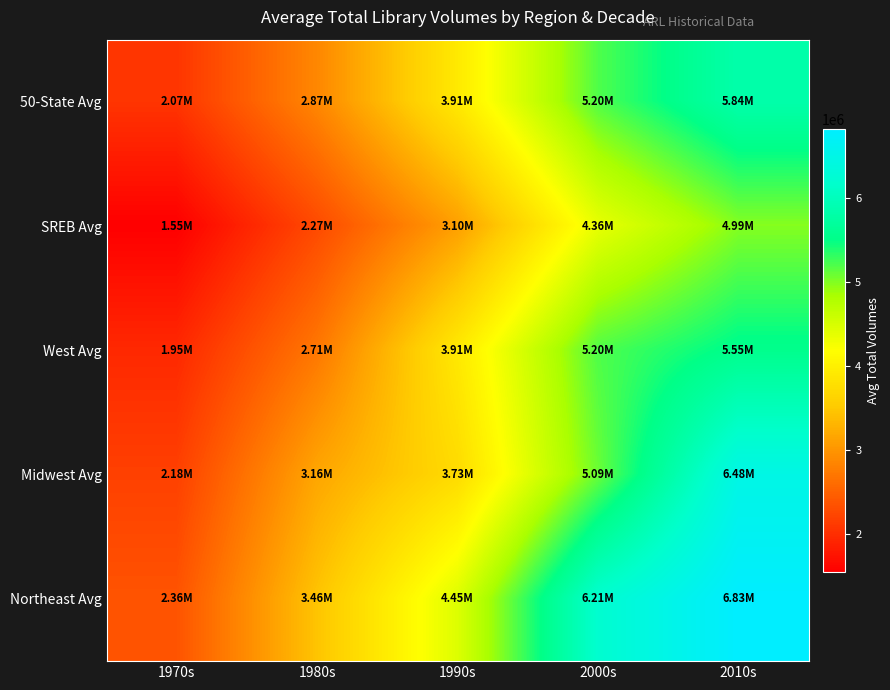

Reading left to right, what are all the values shown in this chart?

50-State Avg: 1970s=2068160.0	1980s=2866046.1	1990s=3910801.1	2000s=5197066.4	2010s=5837235.0
SREB Avg: 1970s=1545068.9	1980s=2269908.7	1990s=3097535.0	2000s=4361202.8	2010s=4987973.0
West Avg: 1970s=1945640.4	1980s=2710627.1	1990s=3905819.5	2000s=5198125.7	2010s=5550491.3
Midwest Avg: 1970s=2176319.0	1980s=3162701.0	1990s=3725172.5	2000s=5089503.4	2010s=6479084.3
Northeast Avg: 1970s=2363231.8	1980s=3456543.0	1990s=4449441.7	2000s=6207168.9	2010s=6828123.0